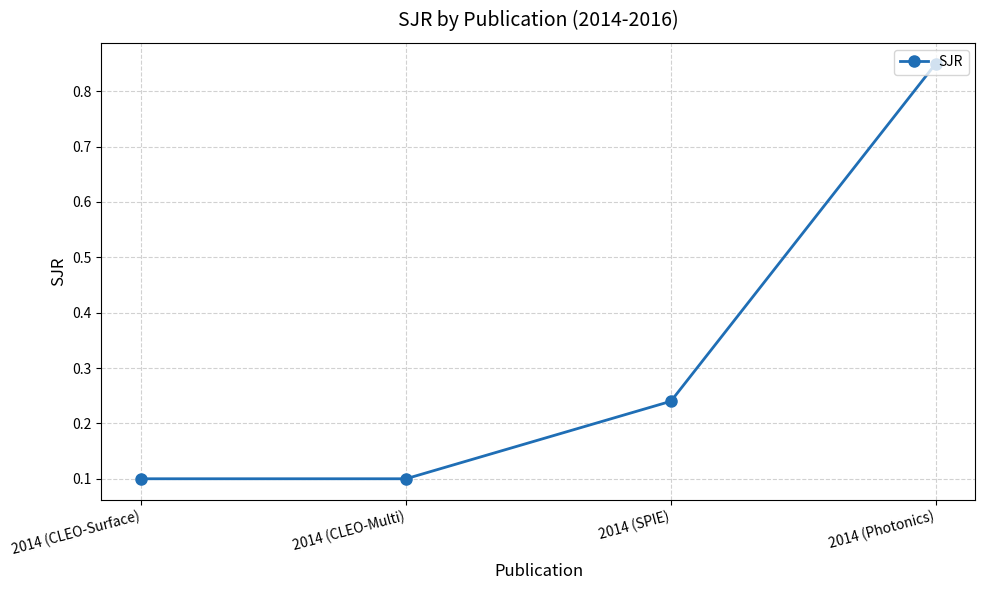

Which has a higher value, 2014 (Photonics) or 2014 (CLEO-Multi)?

2014 (Photonics)